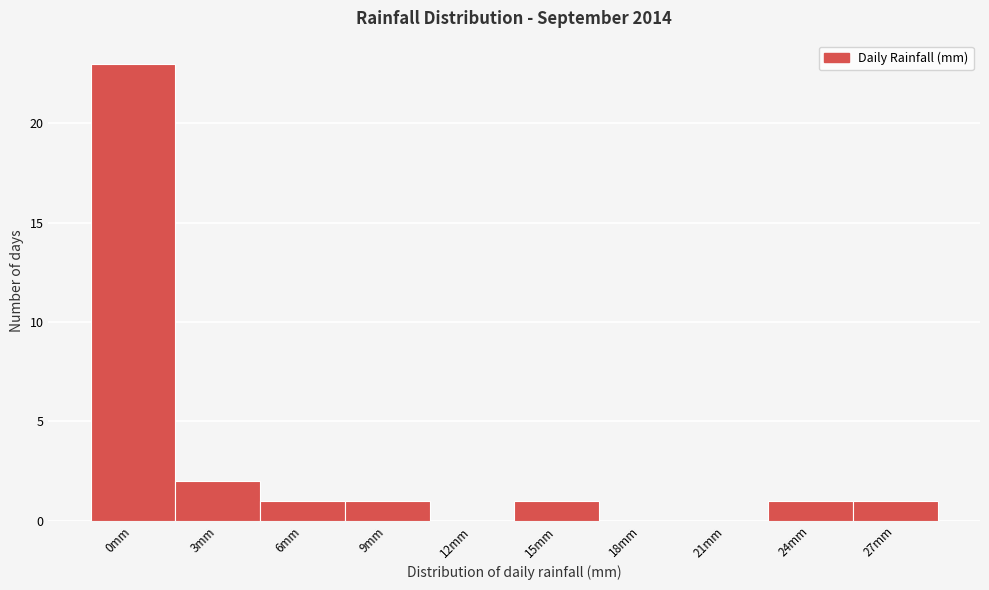

Reading left to right, transcribe all the data shown in this chart.

0mm=23	3mm=2	6mm=1	9mm=1	12mm=0	15mm=1	18mm=0	21mm=0	24mm=1	27mm=1